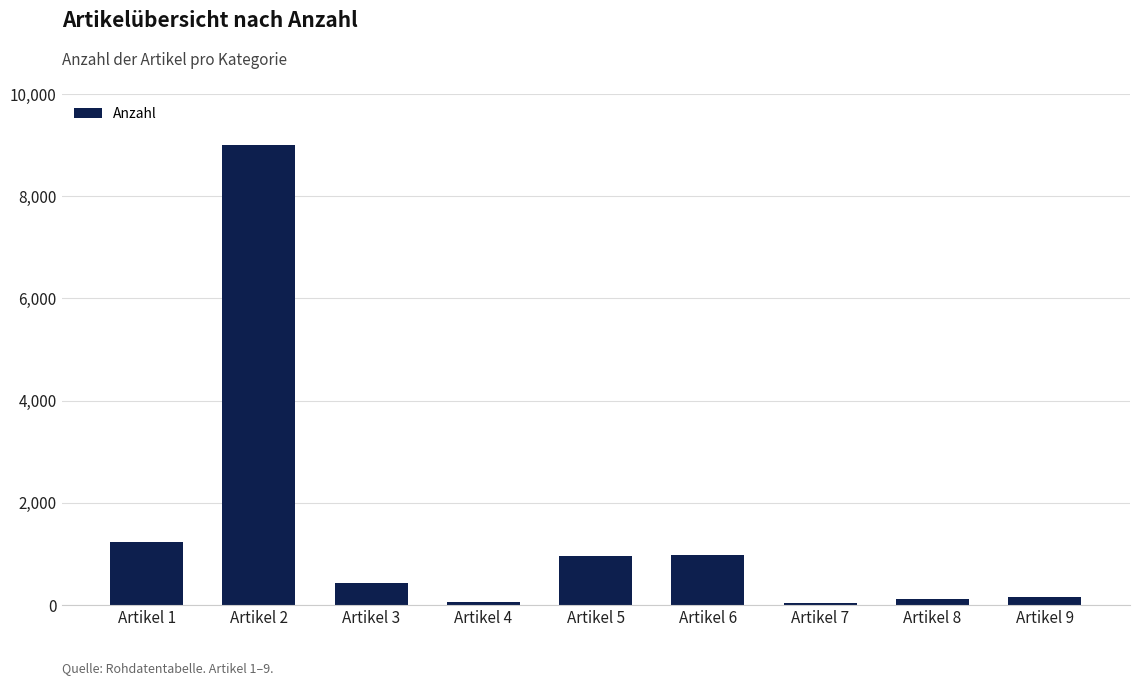

Where is the data nearest to the value 4524?

Artikel 1